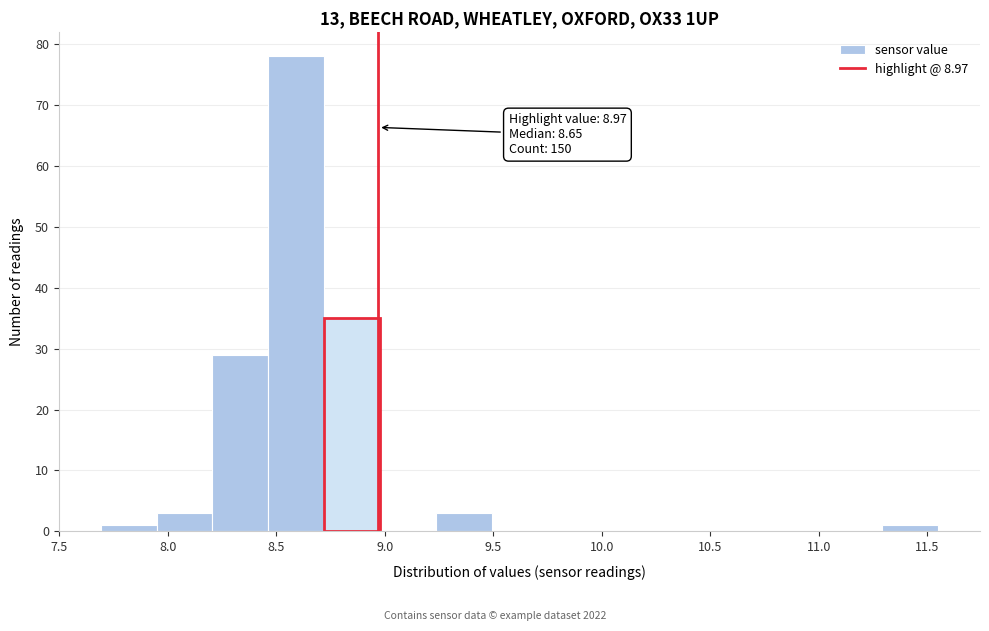

Which range on the x-axis has the tallest bar?

8.45 to 8.70